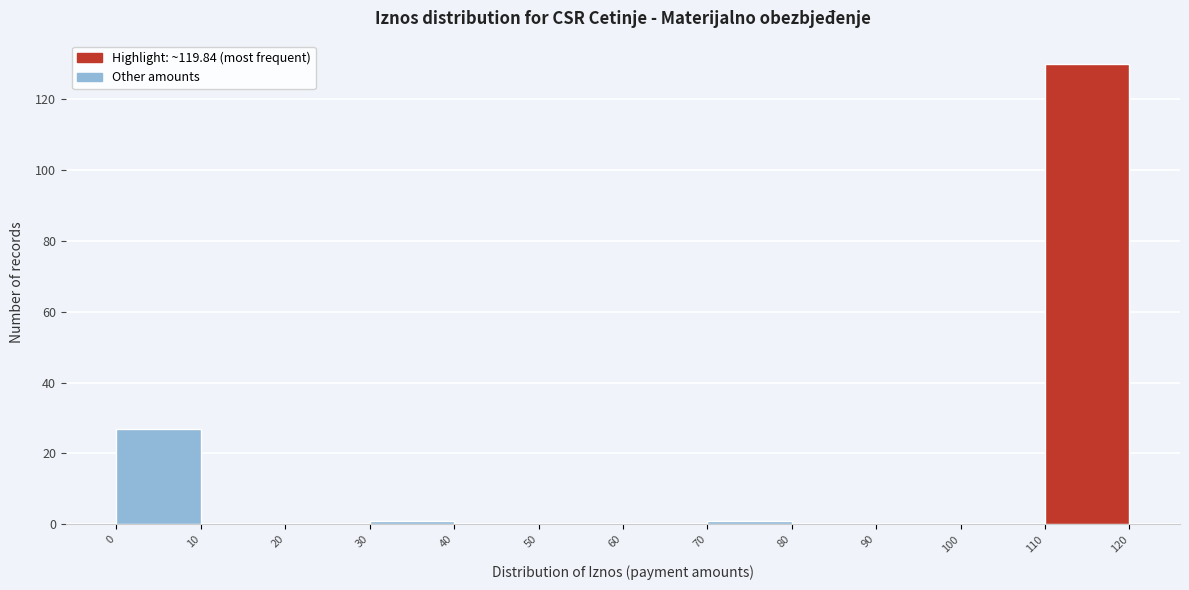

Over which range of the x-axis is the bar tallest?

110 to 120